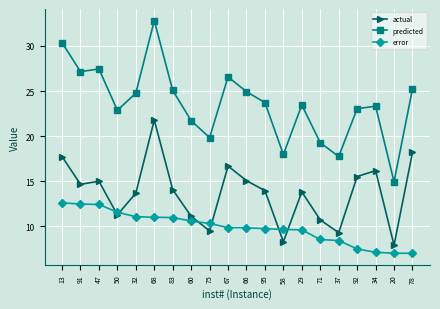

What is the difference between the second highest and minimum values in the actual series?

10.3